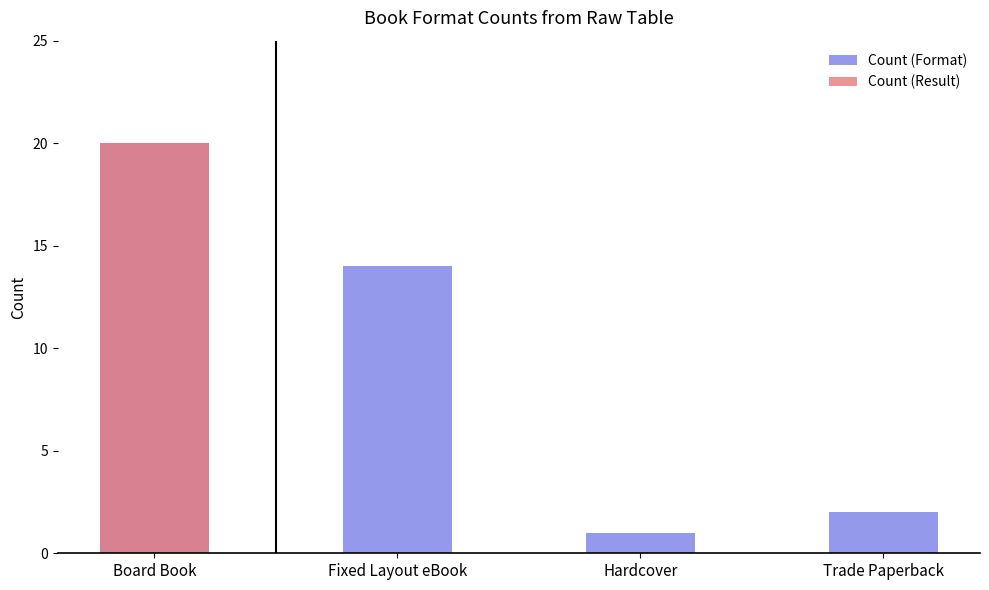

Reading right to left, extract all data points from this chart.

Count (Format): 2	1	14	20
Count (Result): 0	0	0	20